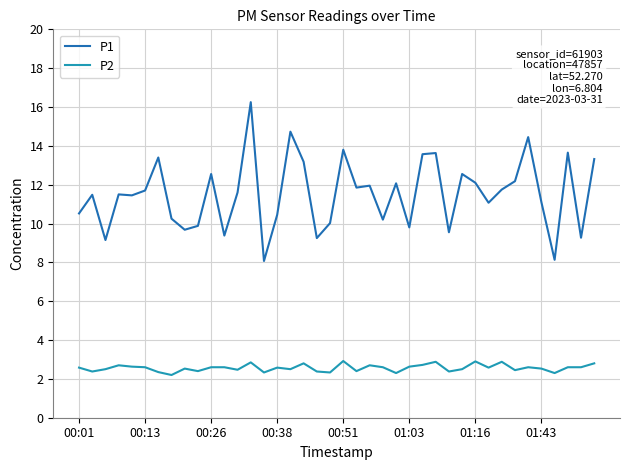

True or false: P1 and P2 cross at least once.

False